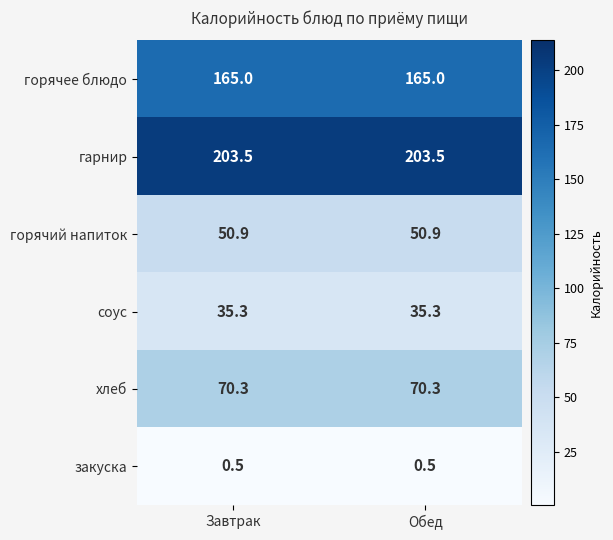

What is the smallest value displayed?

0.5